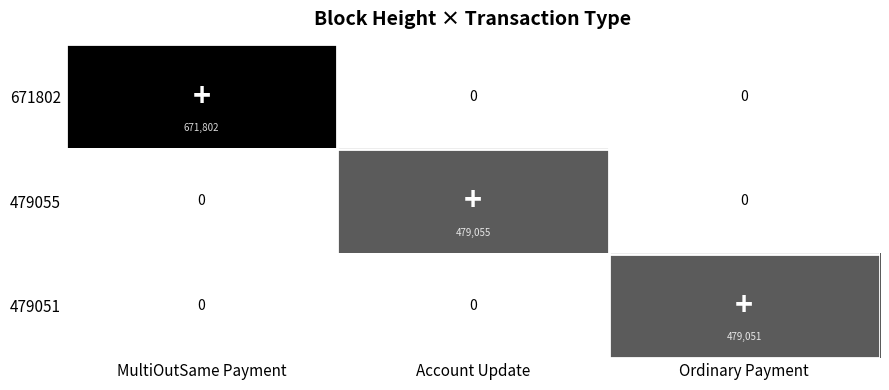

Which series changed the most between MultiOutSame Payment and Account Update?

671802